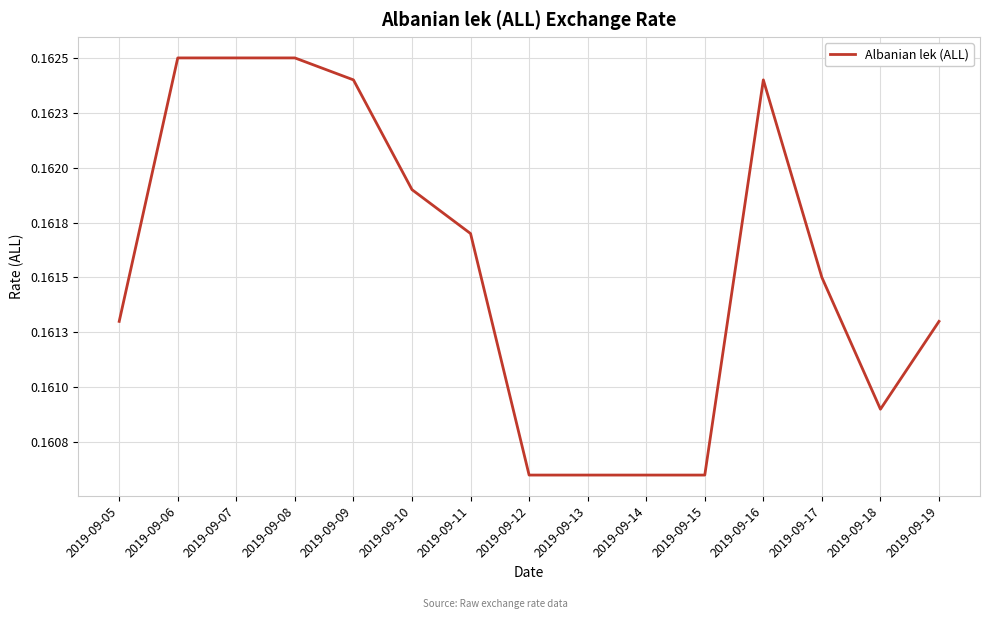

List the labels in order of value, largest first.

2019-09-06, 2019-09-07, 2019-09-08, 2019-09-09, 2019-09-16, 2019-09-10, 2019-09-11, 2019-09-17, 2019-09-05, 2019-09-19, 2019-09-18, 2019-09-12, 2019-09-13, 2019-09-14, 2019-09-15